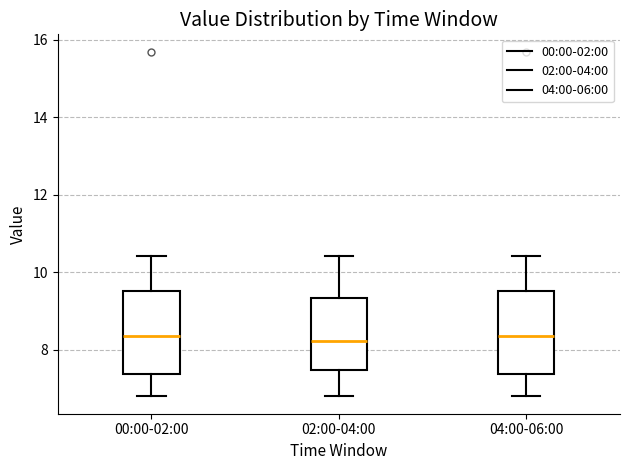

Reading left to right, transcribe this box plot: for each box, give where its median line is, the range the box spans, and where its two whiskers end, as read against the y-axis. The values are not printed on the chart, so give them approximately, as read against the axis.

00:00-02:00: median 8.4, box 7.4 to 9.6, whiskers 6.8 to 10.4
02:00-04:00: median 8.2, box 7.4 to 9.4, whiskers 6.8 to 10.4
04:00-06:00: median 8.4, box 7.4 to 9.6, whiskers 6.8 to 10.4